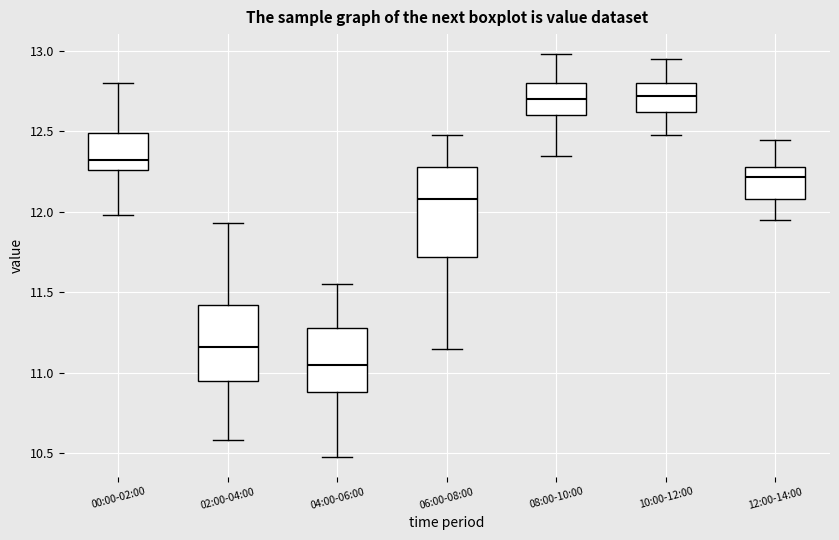

Reading left to right, read every box against the y-axis: the position of its median line, the range the box covers, and the ends of its whiskers. The values are not printed on the chart, so give them approximately, as read against the axis.

00:00-02:00: median 12.30, box 12.25 to 12.50, whiskers 12.00 to 12.80
02:00-04:00: median 11.15, box 10.95 to 11.40, whiskers 10.60 to 11.95
04:00-06:00: median 11.05, box 10.90 to 11.30, whiskers 10.50 to 11.55
06:00-08:00: median 12.10, box 11.70 to 12.30, whiskers 11.15 to 12.50
08:00-10:00: median 12.70, box 12.60 to 12.80, whiskers 12.35 to 13.00
10:00-12:00: median 12.70, box 12.60 to 12.80, whiskers 12.50 to 12.95
12:00-14:00: median 12.20, box 12.10 to 12.30, whiskers 11.95 to 12.45